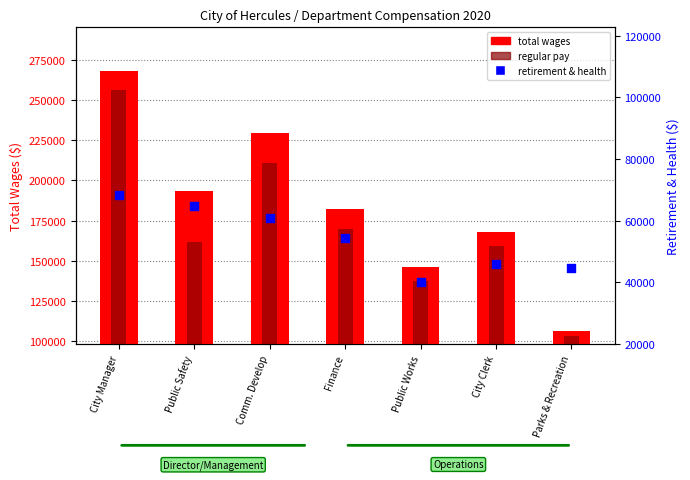

What are all the series names shown in the legend?

total wages, regular pay, retirement & health